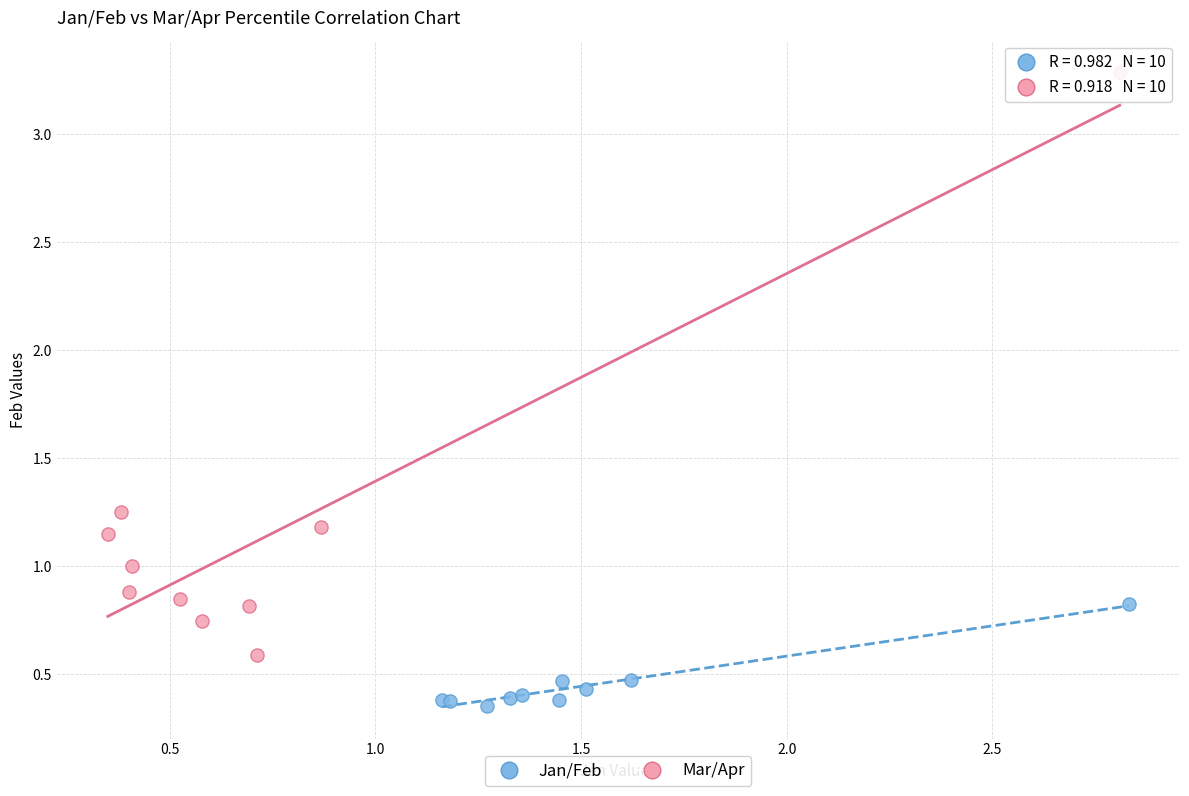

Which series contains the lowest Y value?

Jan/Feb